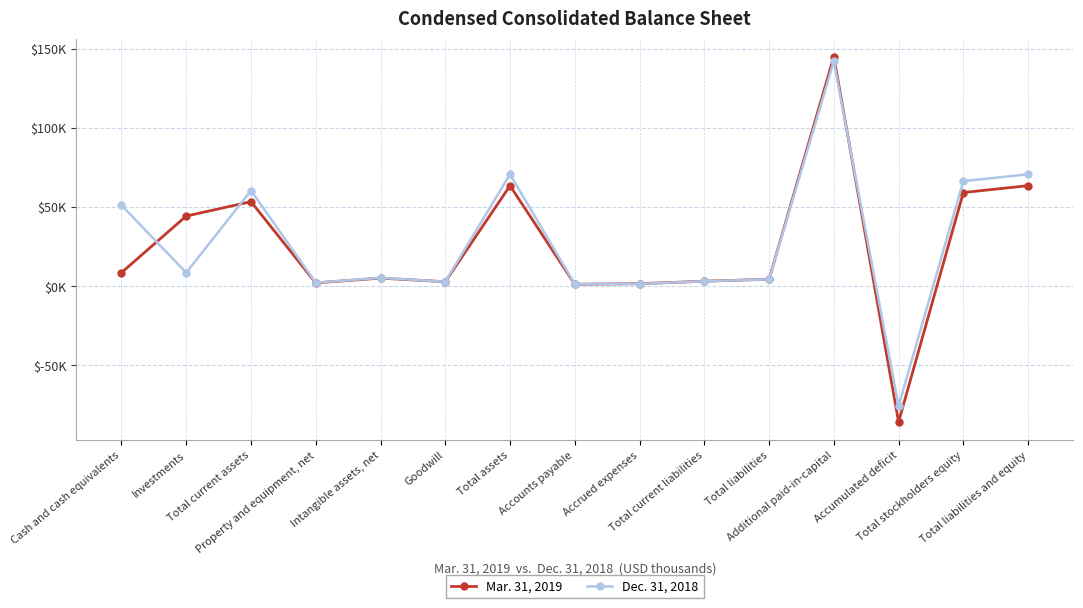

Is this an area chart (filled region under the line)?

No